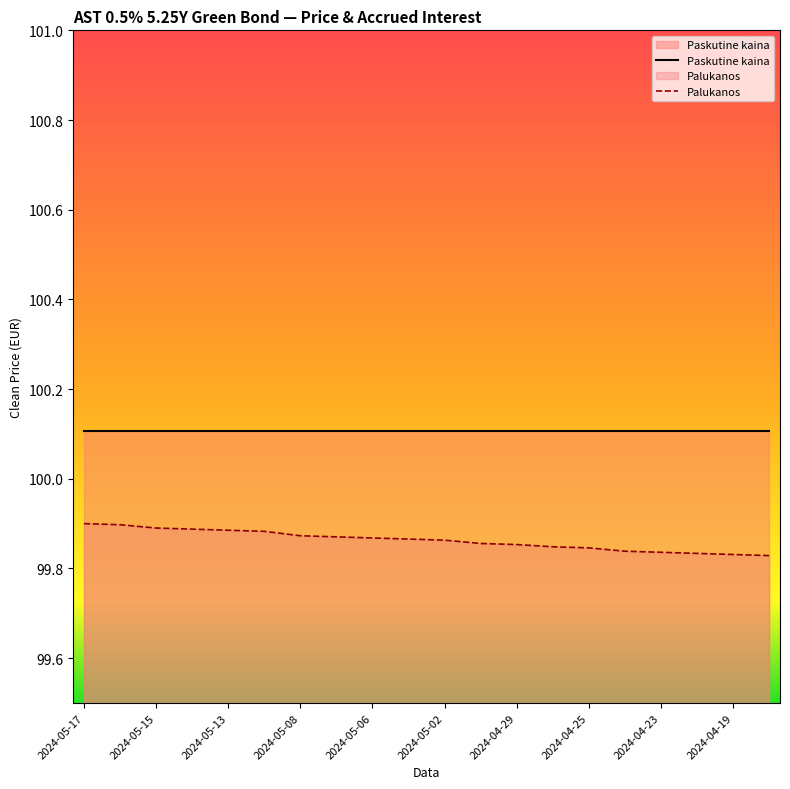

List the labels in order of value, largest first.

2024-05-17, 2024-05-16, 2024-05-15, 2024-05-14, 2024-05-13, 2024-05-10, 2024-05-08, 2024-05-07, 2024-05-06, 2024-05-03, 2024-05-02, 2024-04-30, 2024-04-29, 2024-04-26, 2024-04-25, 2024-04-24, 2024-04-23, 2024-04-22, 2024-04-19, 2024-04-18